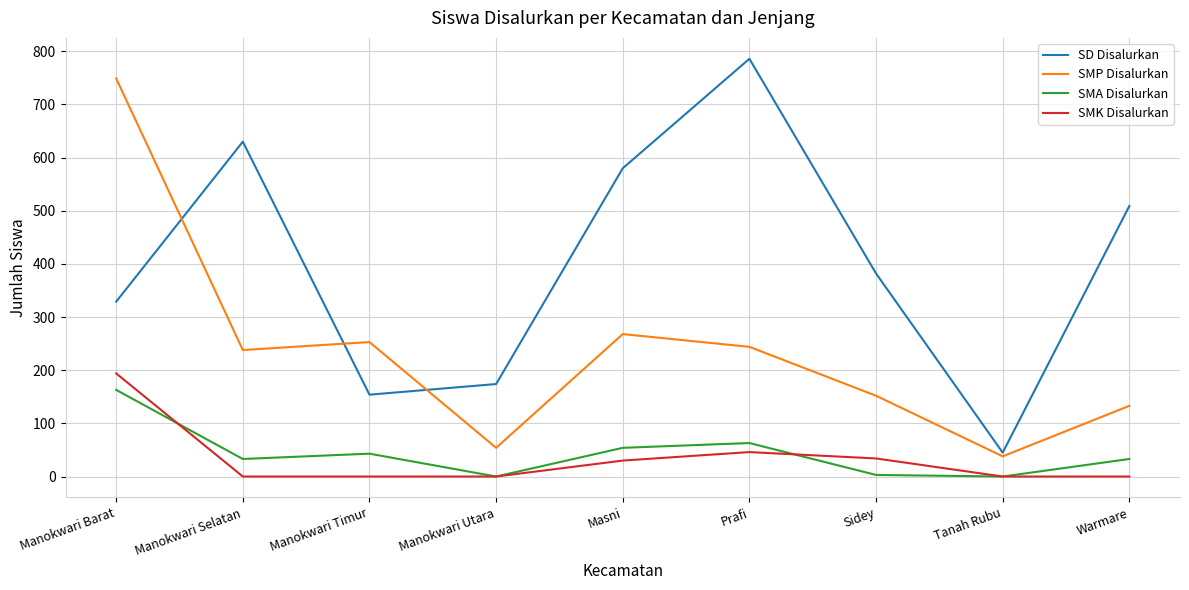

Does the chart display data point markers on the line(s)?

No